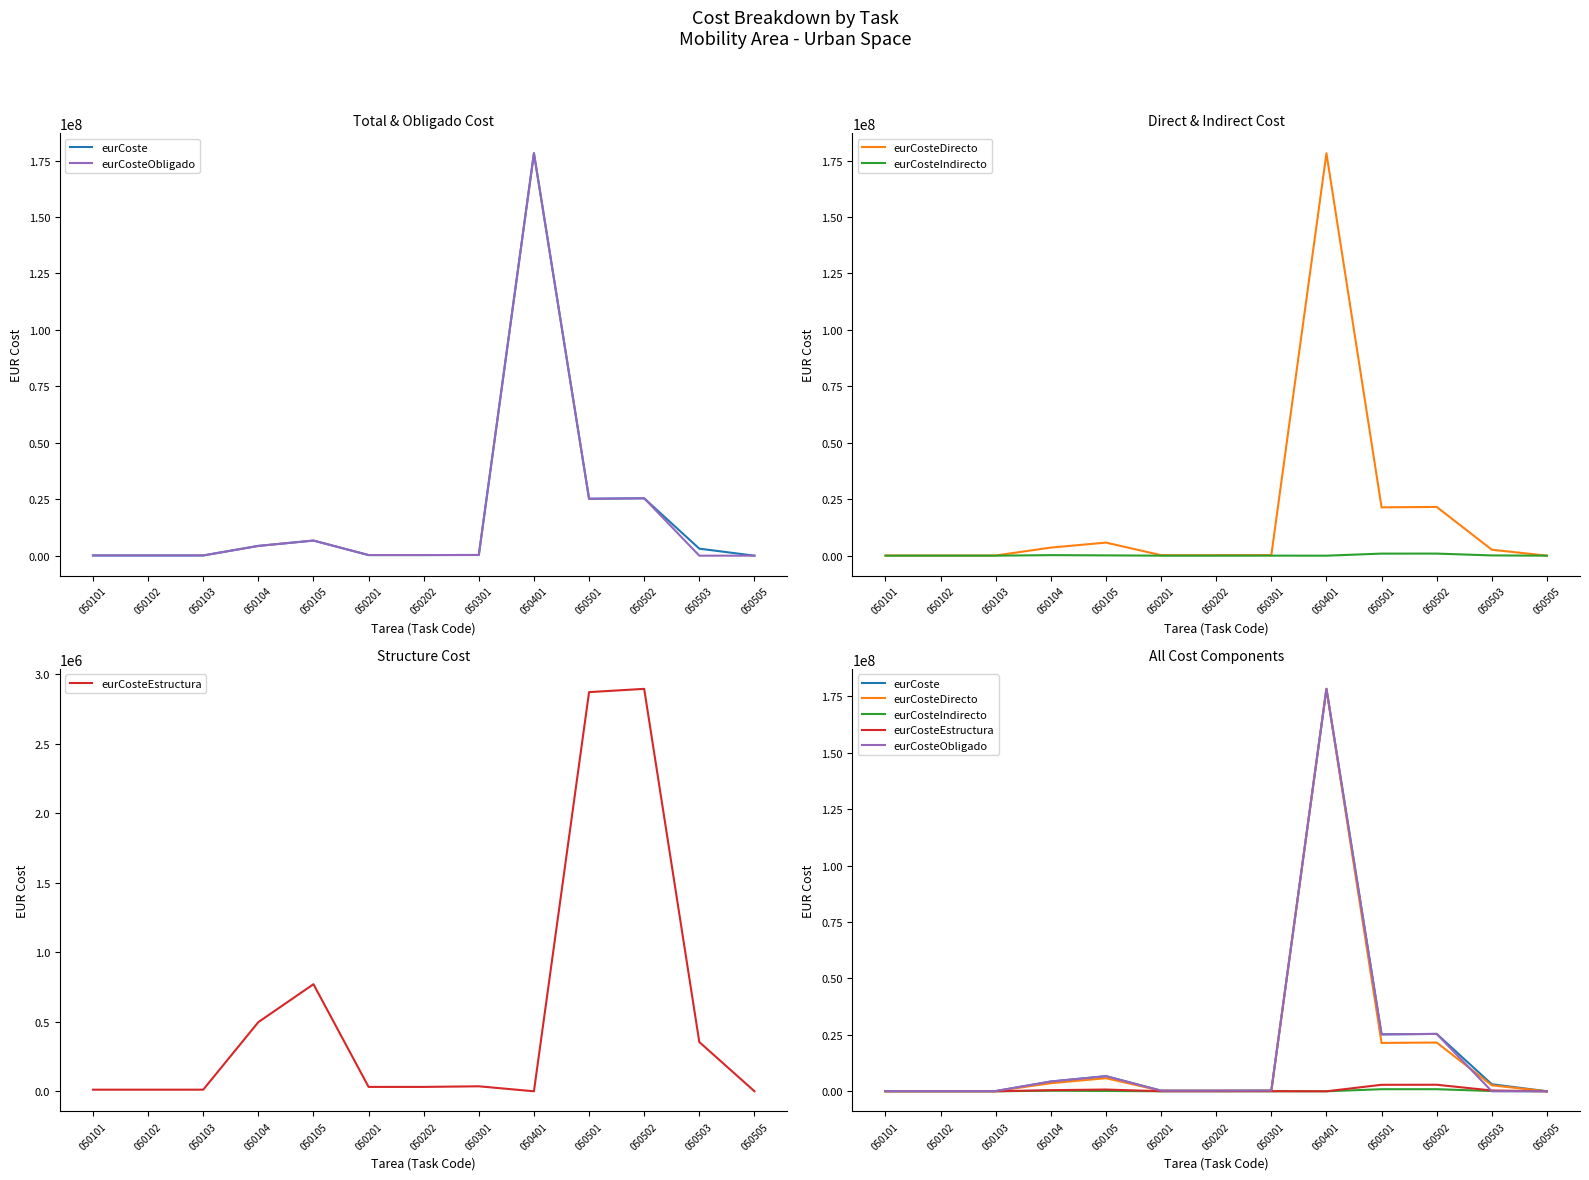

How many interior local peaks does the eurCosteEstructura series have?

3